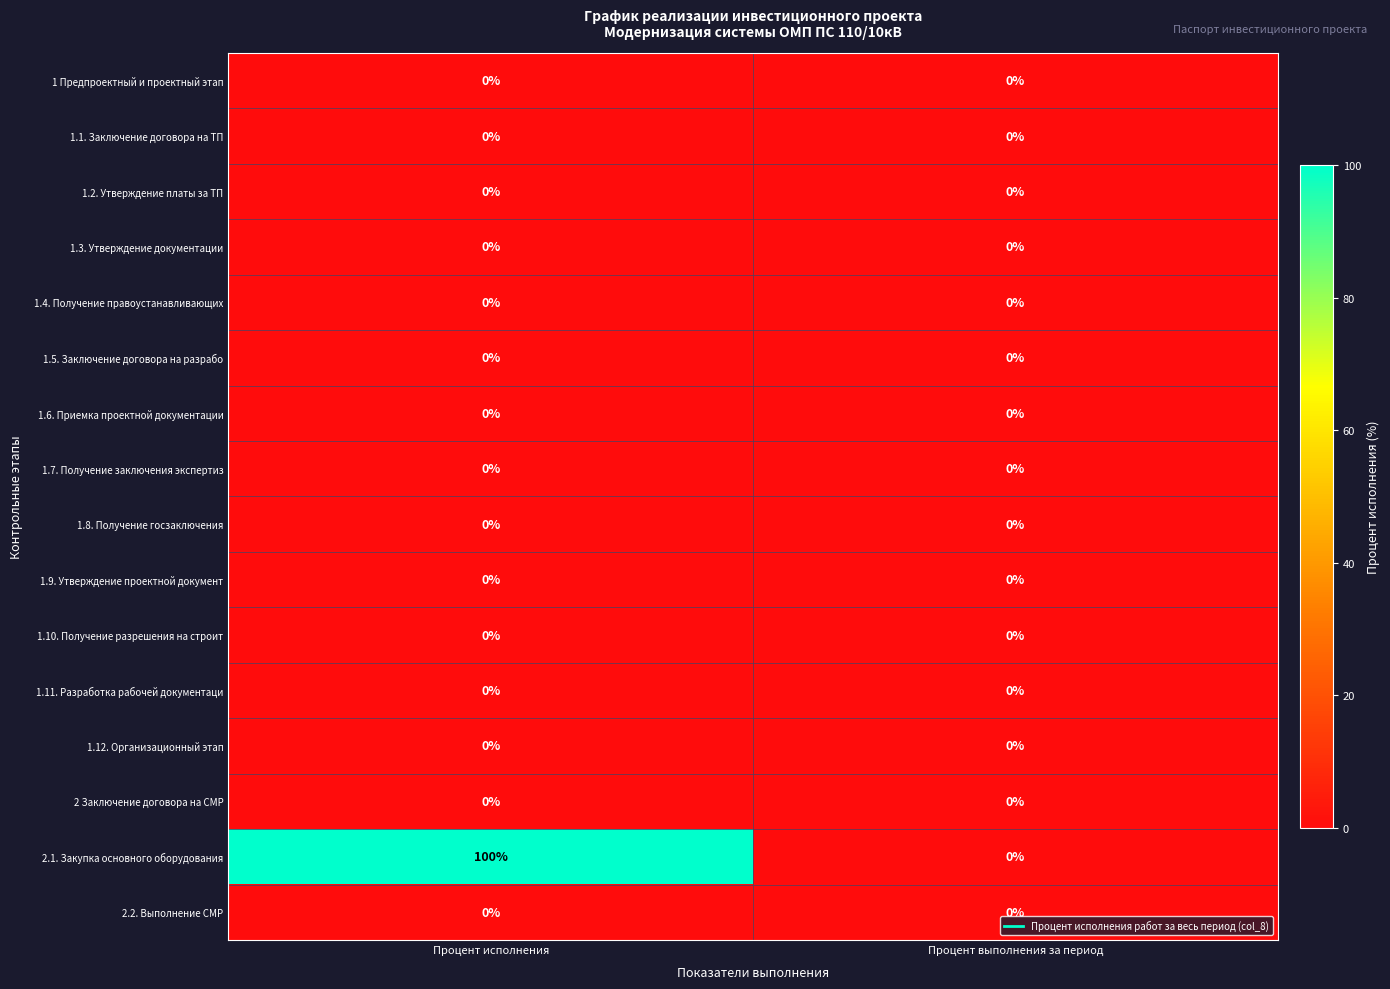

At which category is the sum across all series the highest?

Процент исполнения